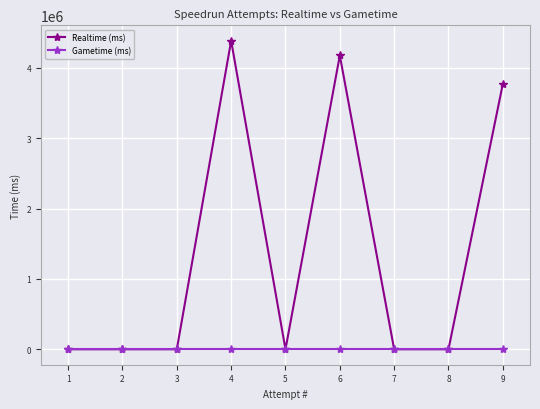

What is the greatest value displayed?

4384169